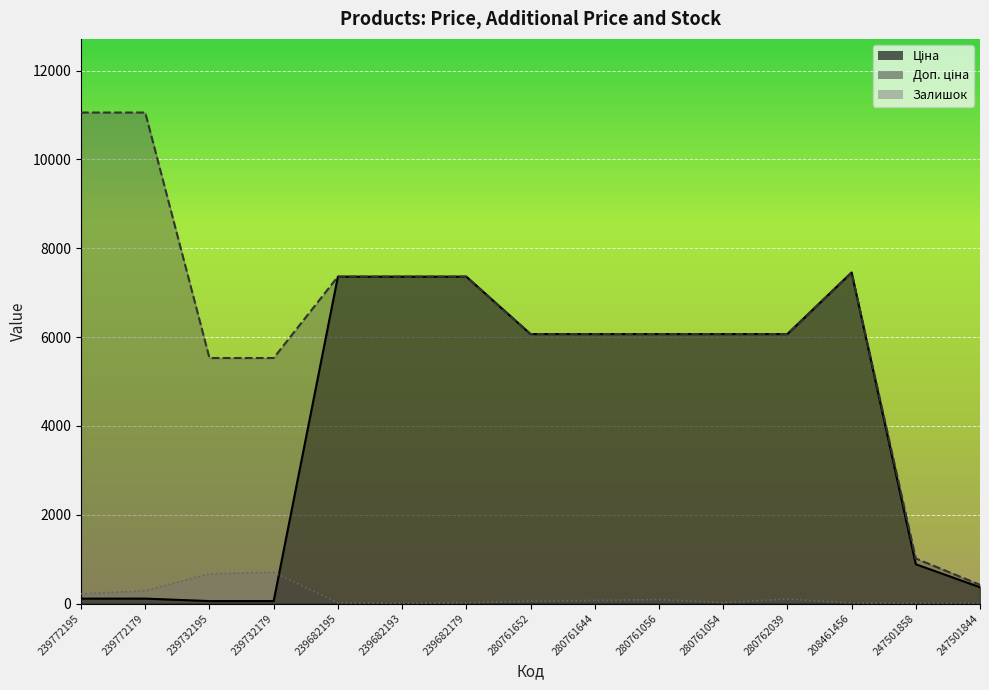

True or false: Залишок and Ціна cross at least once.

True